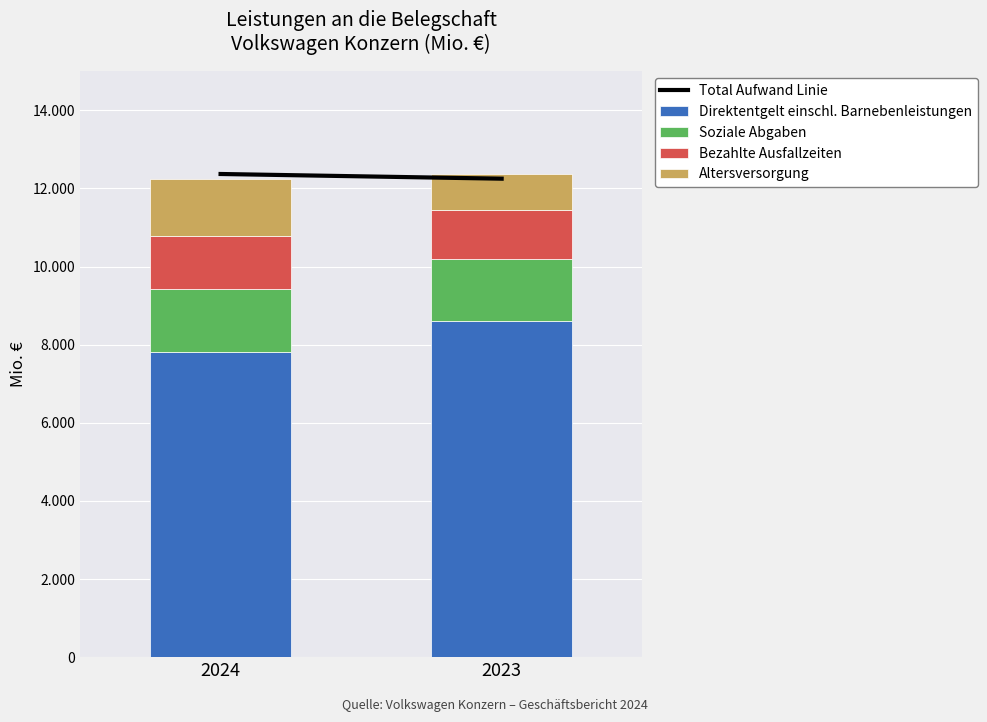

Does the chart contain stacked bars?

Yes